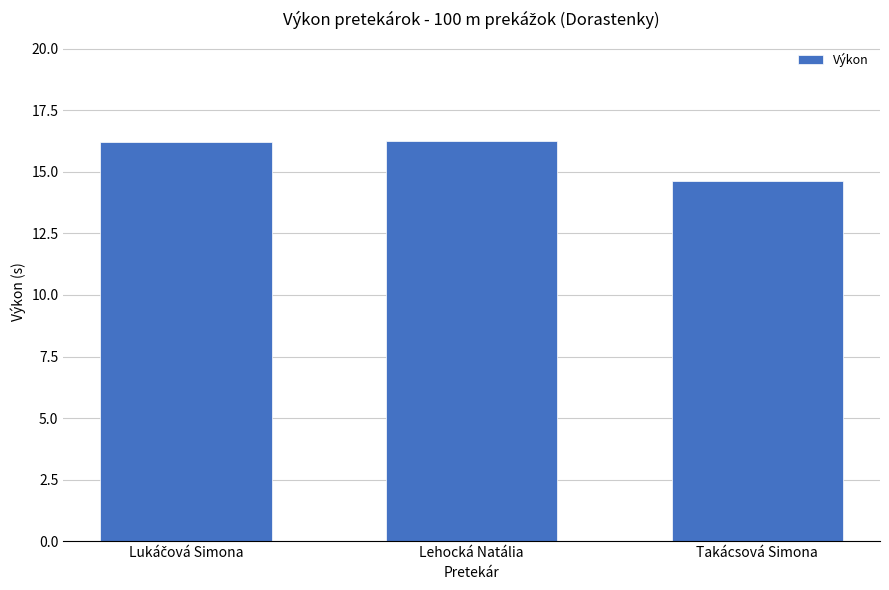

What is the sum of all values?

47.1